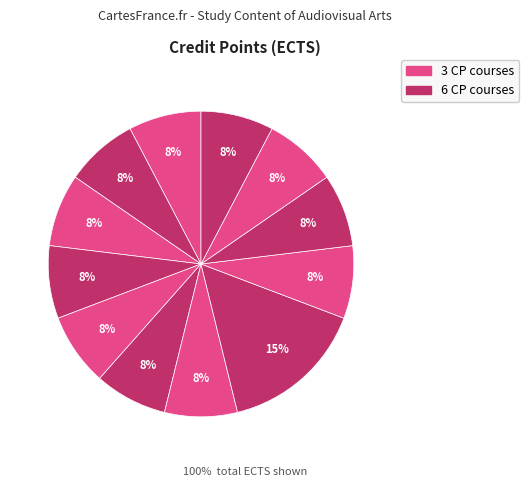

Is there a majority slice in this chart?

No